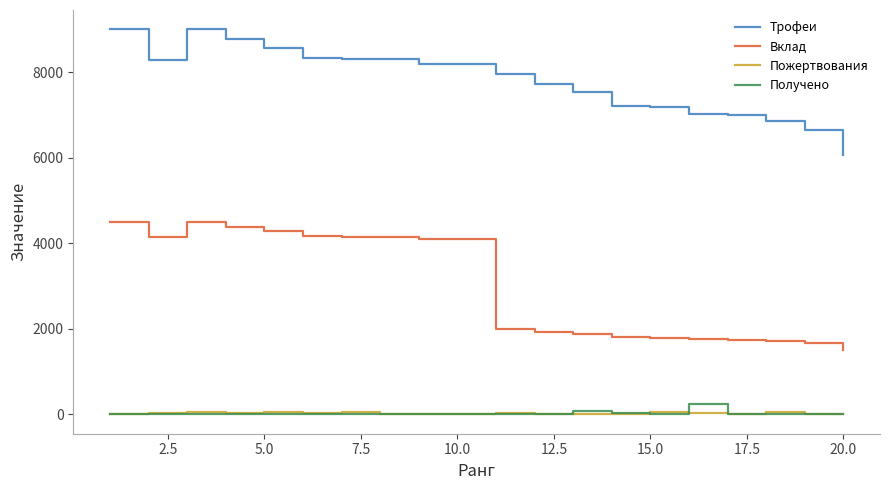

Which series has the largest range (max minus min)?

Вклад